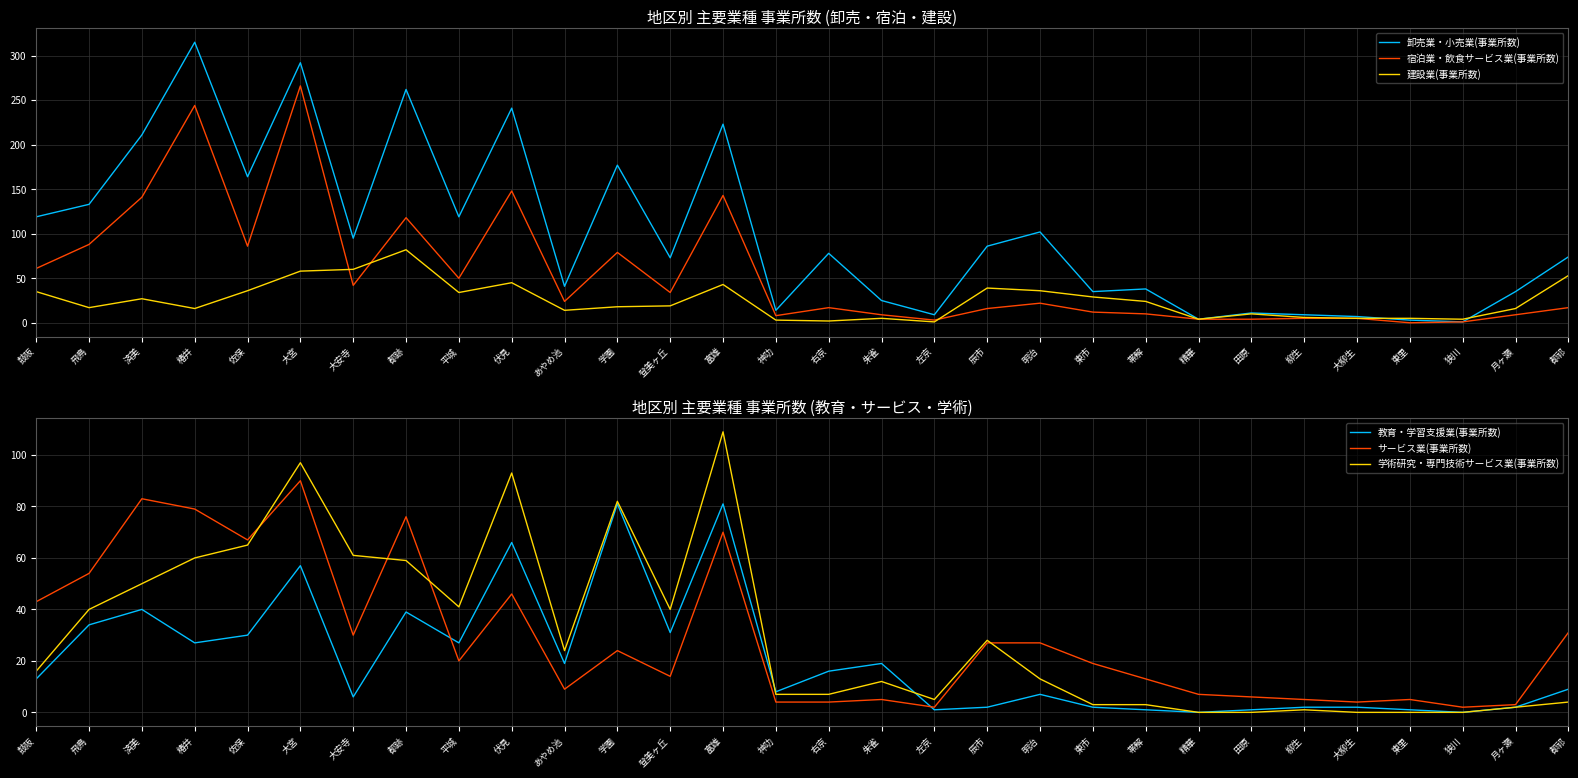

At how many categories does at least one series exceed 120?

9